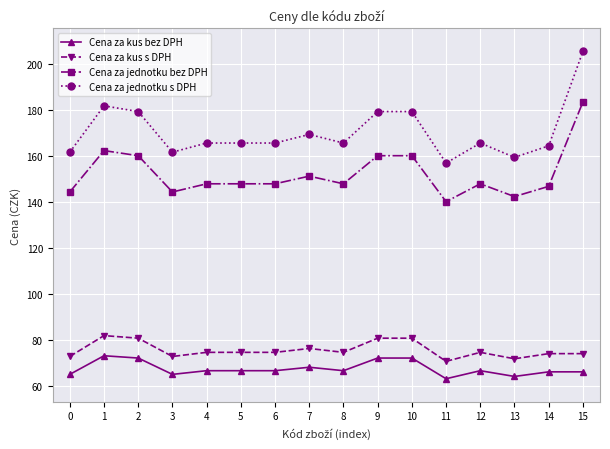

What is the approximate value of Cena za jednotku bez DPH at 6?

147.8